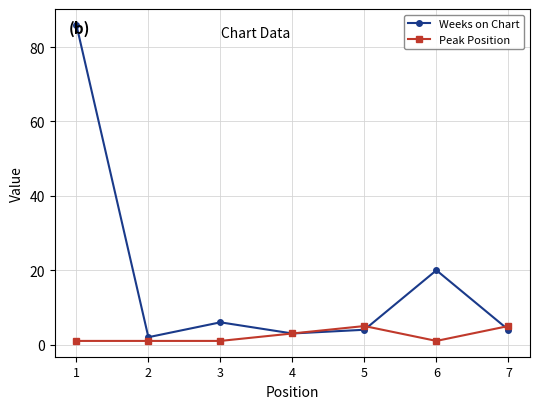

Which series changed the most between 2 and 7?

Peak Position